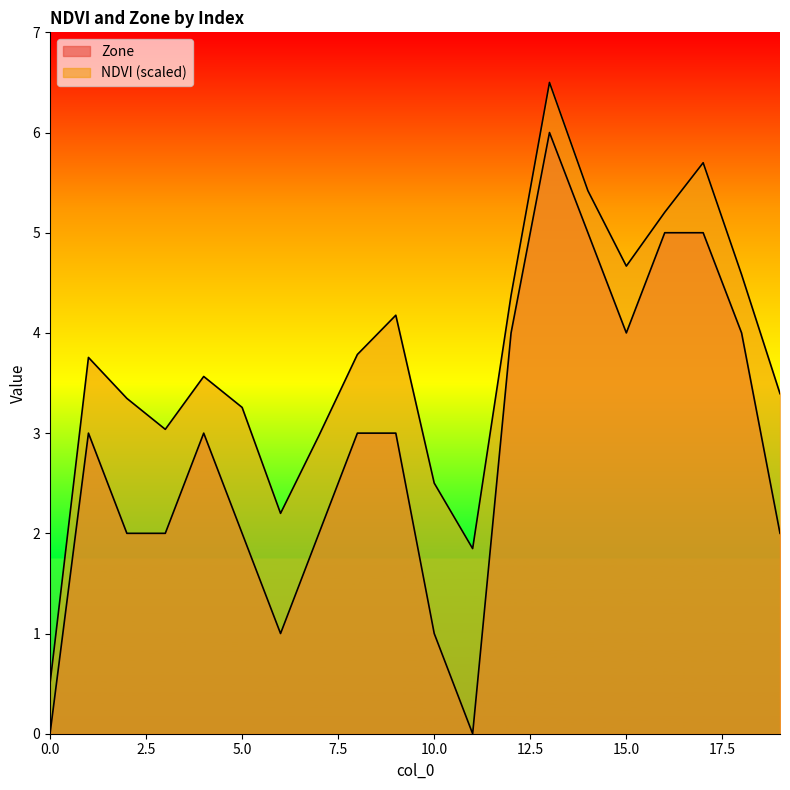

Read the NDVI value at 14.

5.4